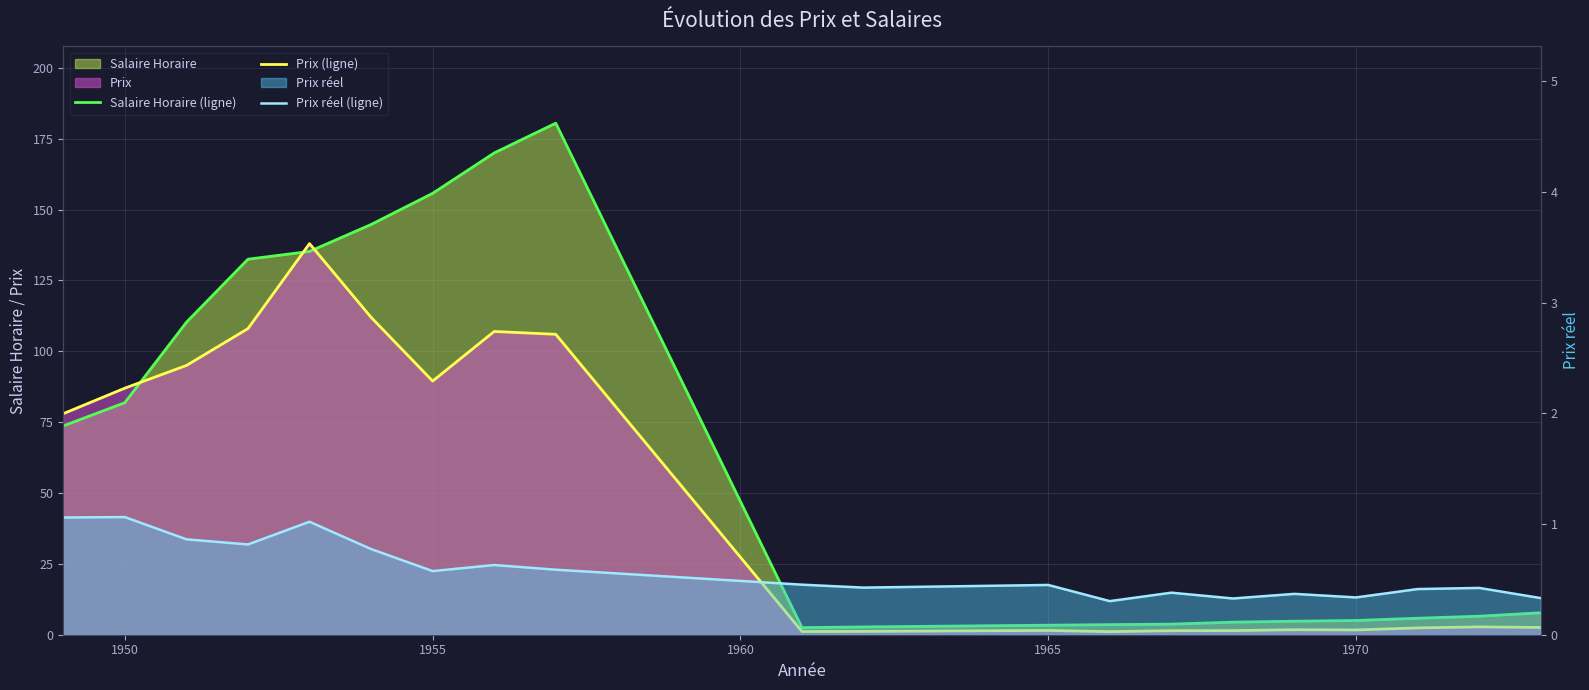

What is the value of the Prix (ligne) point at the 7th from the left?

89.5